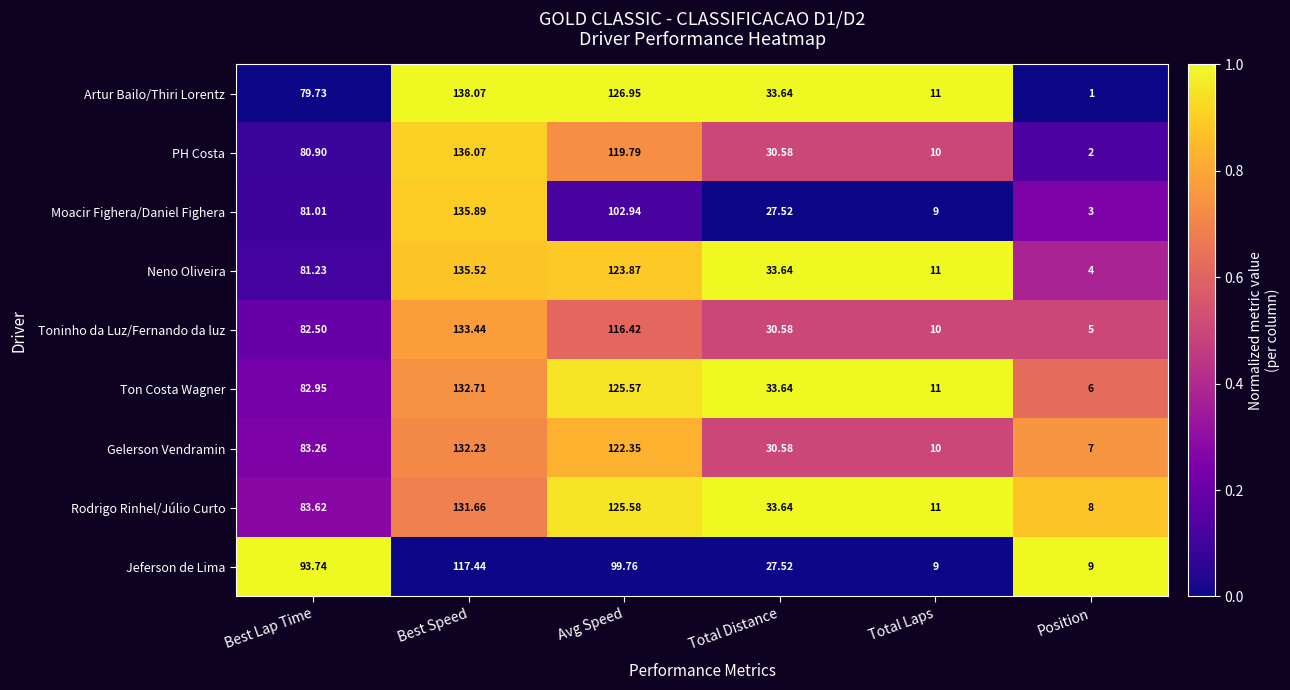

Where is PH Costa nearest to the value 69?

Best Lap Time